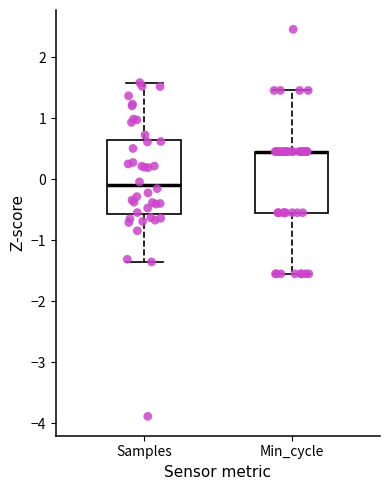

Reading left to right, transcribe this box plot: for each box, give where its median line is, the range the box spans, and where its two whiskers end, as read against the y-axis. The values are not printed on the chart, so give them approximately, as read against the axis.

Samples: median -0.1, box -0.6 to 0.6, whiskers -1.4 to 1.6
Min_cycle: median 0.5 (drawn on the box's upper edge), box -0.6 to 0.5, whiskers -1.6 to 1.5